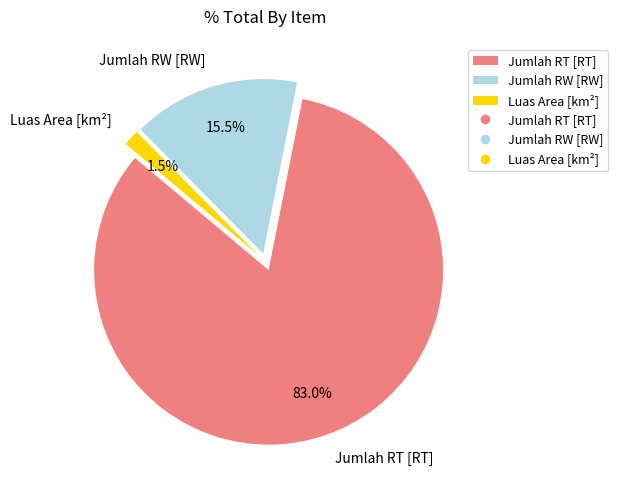

How many slices are in this pie chart?

3